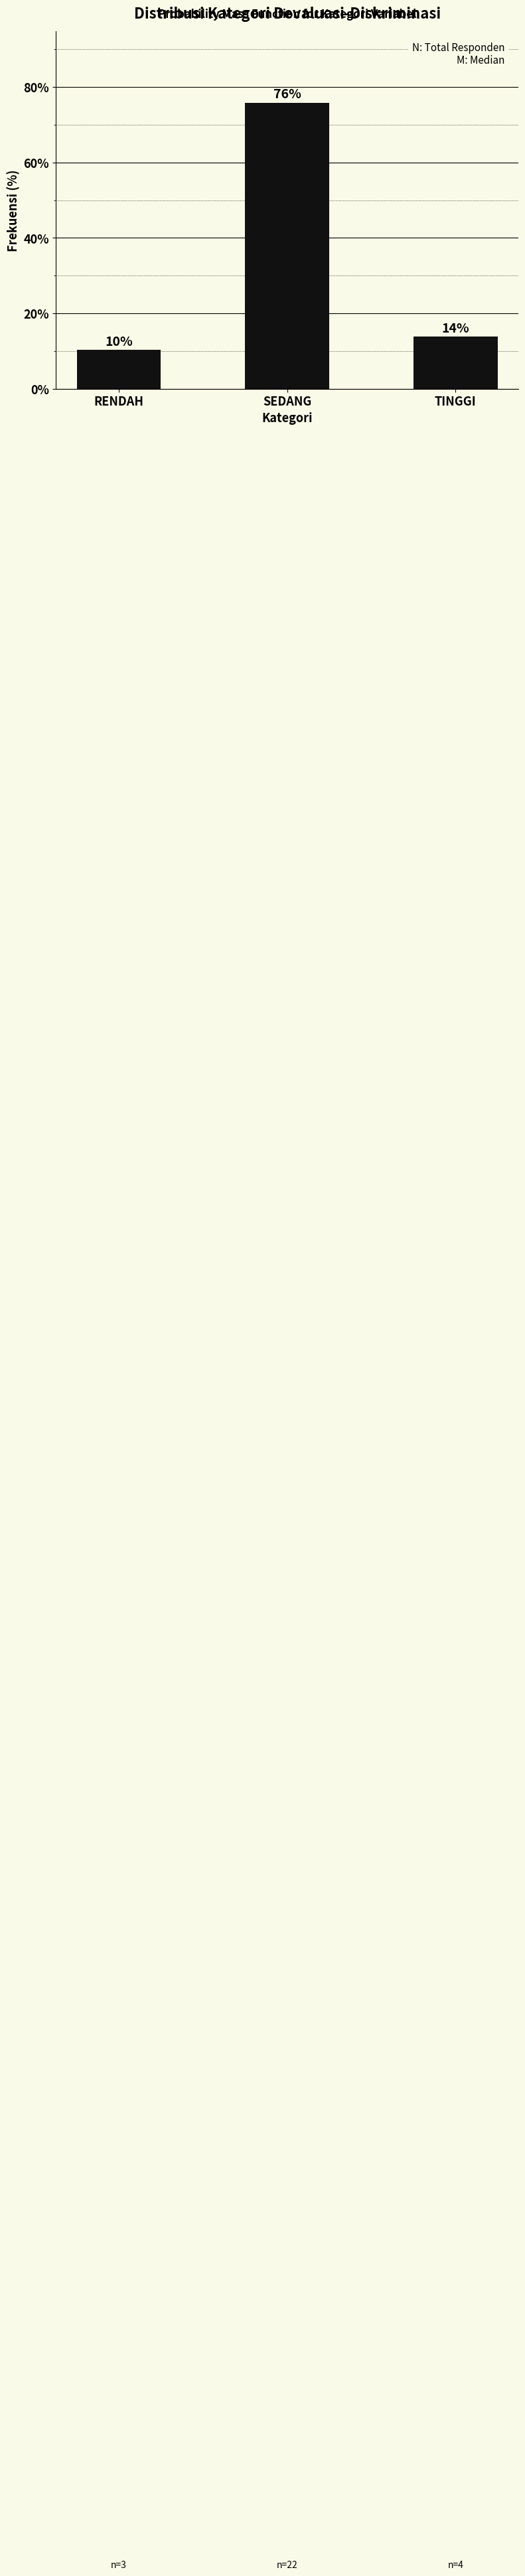

What is the sum of the values at SEDANG and RENDAH?

86.2